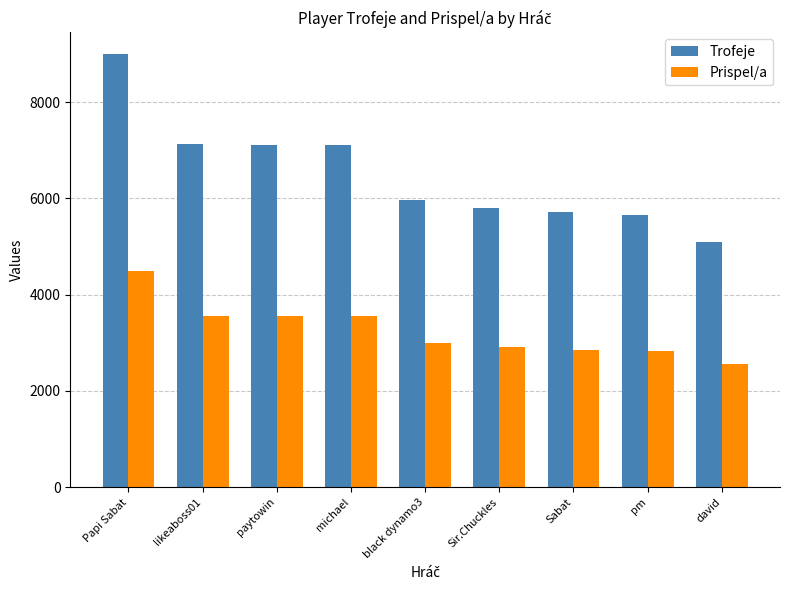

What are all the series names shown in the legend?

Trofeje, Prispel/a